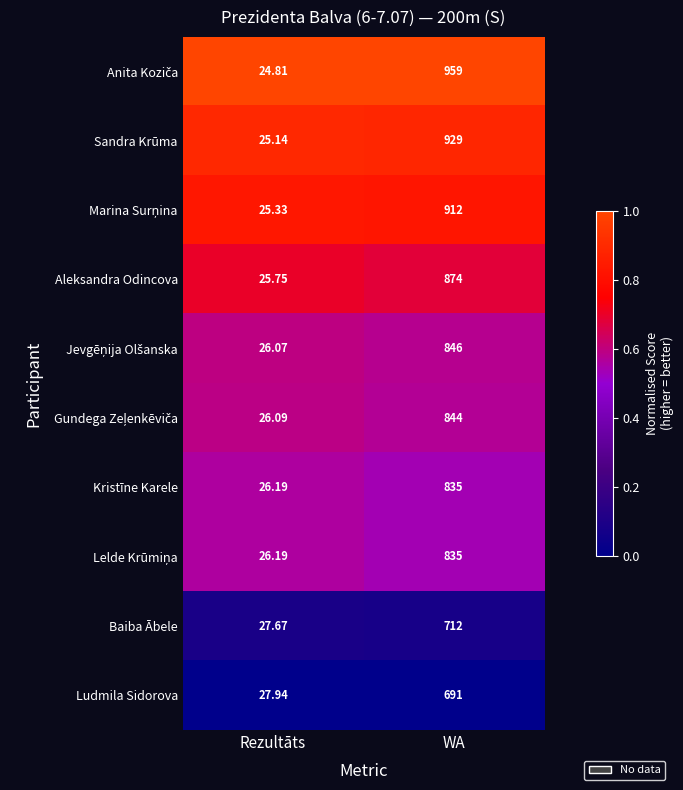

Which category has the lowest value in the Sandra Krūma series?

Rezultāts